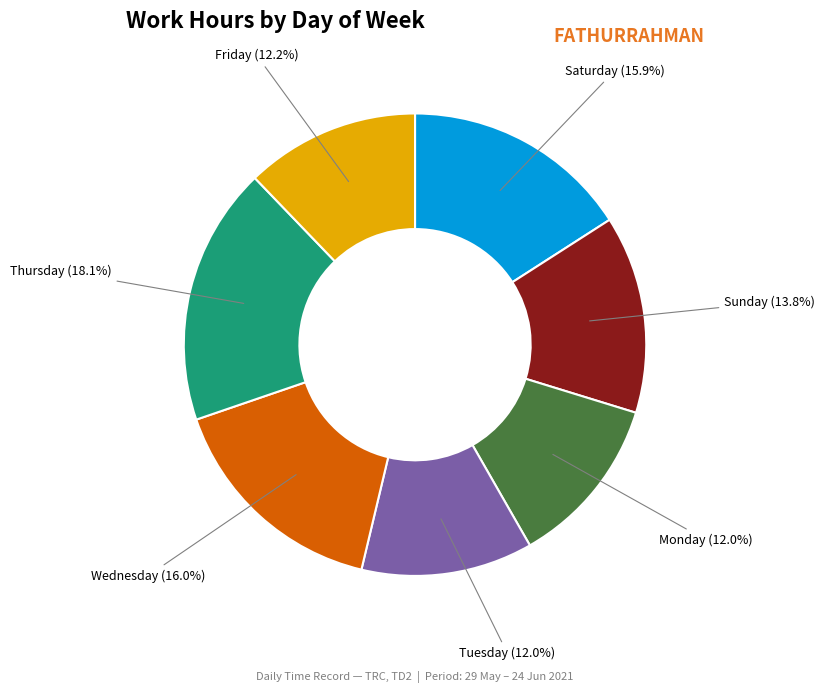

Is there a majority slice in this chart?

No